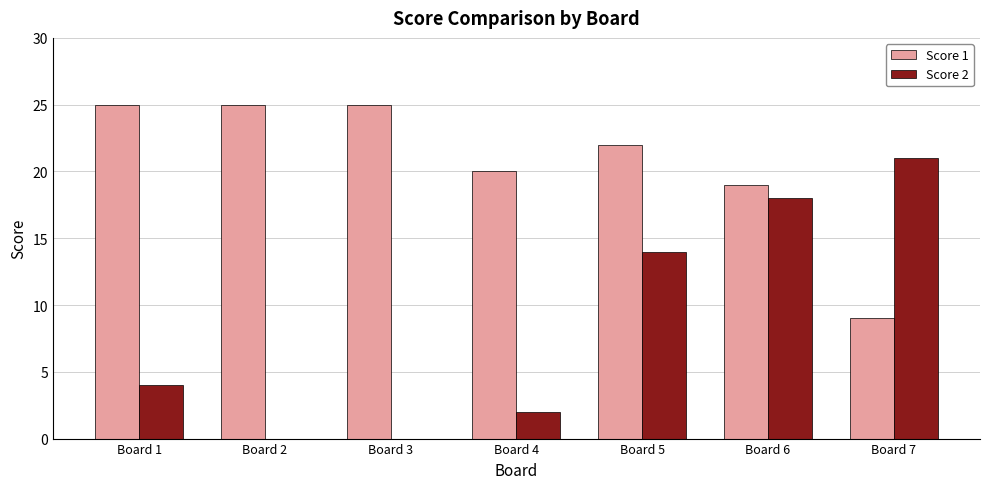

What are all the series names shown in the legend?

Score 1, Score 2